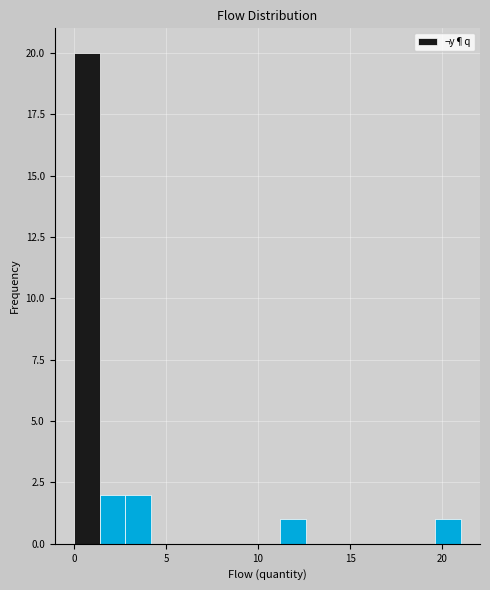

Read against the x-axis, roughly where is the centre of the tallest bar?

0.5